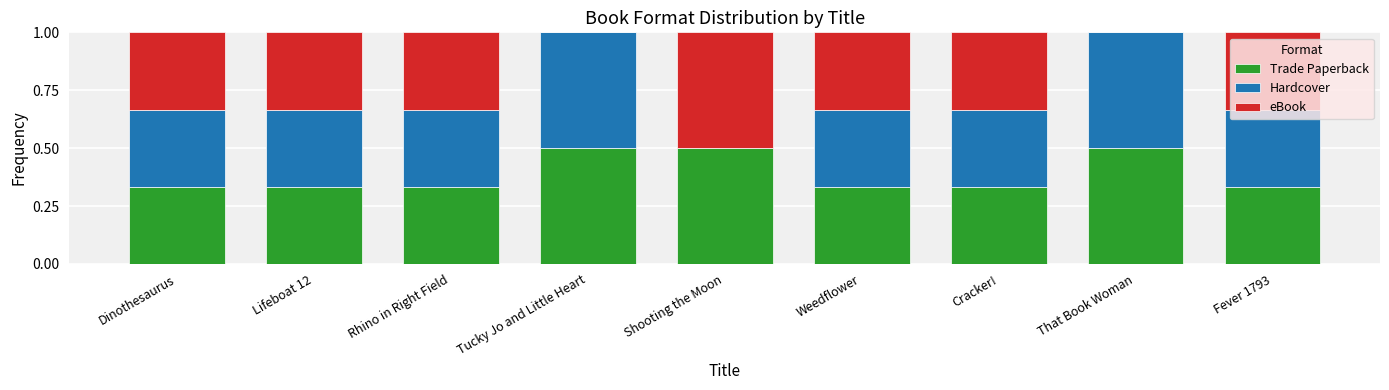

What is the highest value of the Trade Paperback series?

0.5